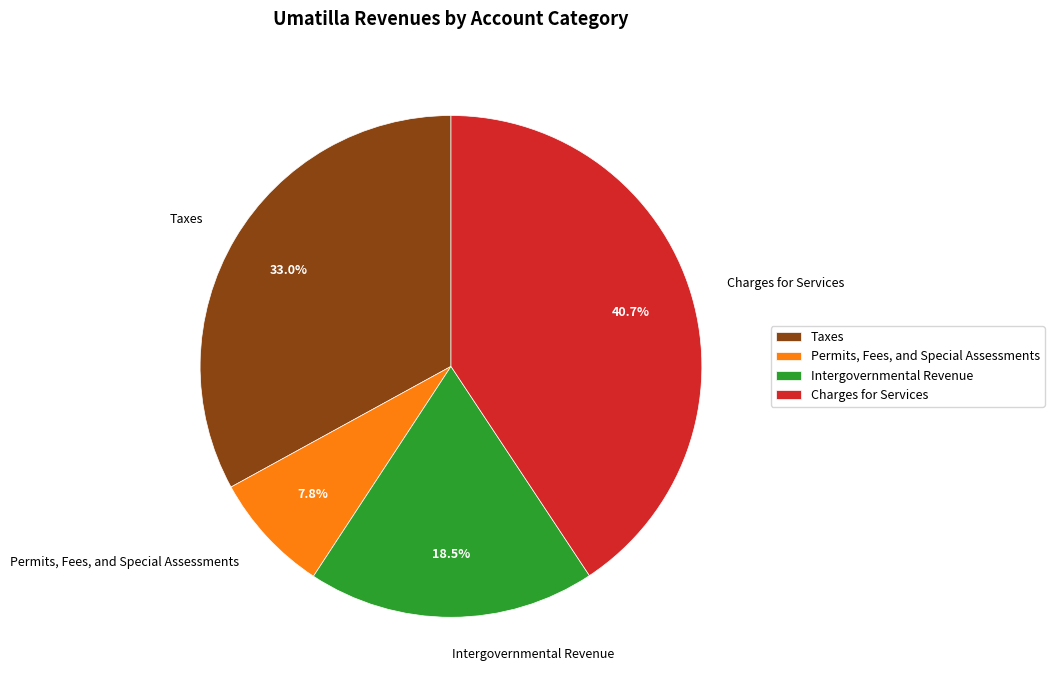

Does Permits, Fees, and Special Assessments represent more than half of the total?

No